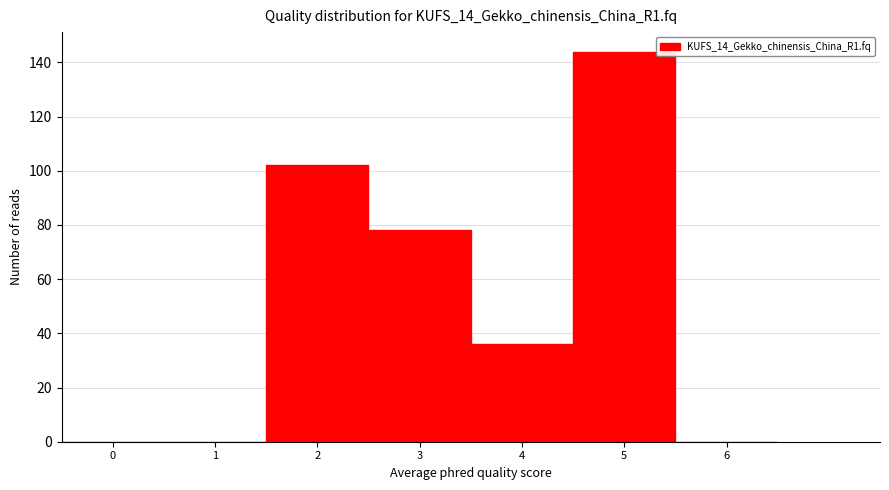

Over which range of the x-axis is the bar tallest?

4.5 to 5.5